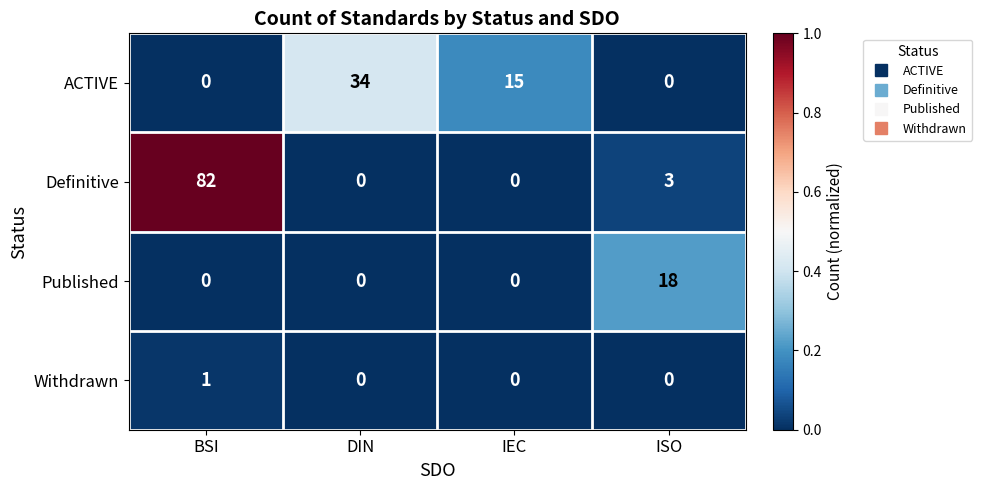

How many values in the Definitive series are below 3?

2